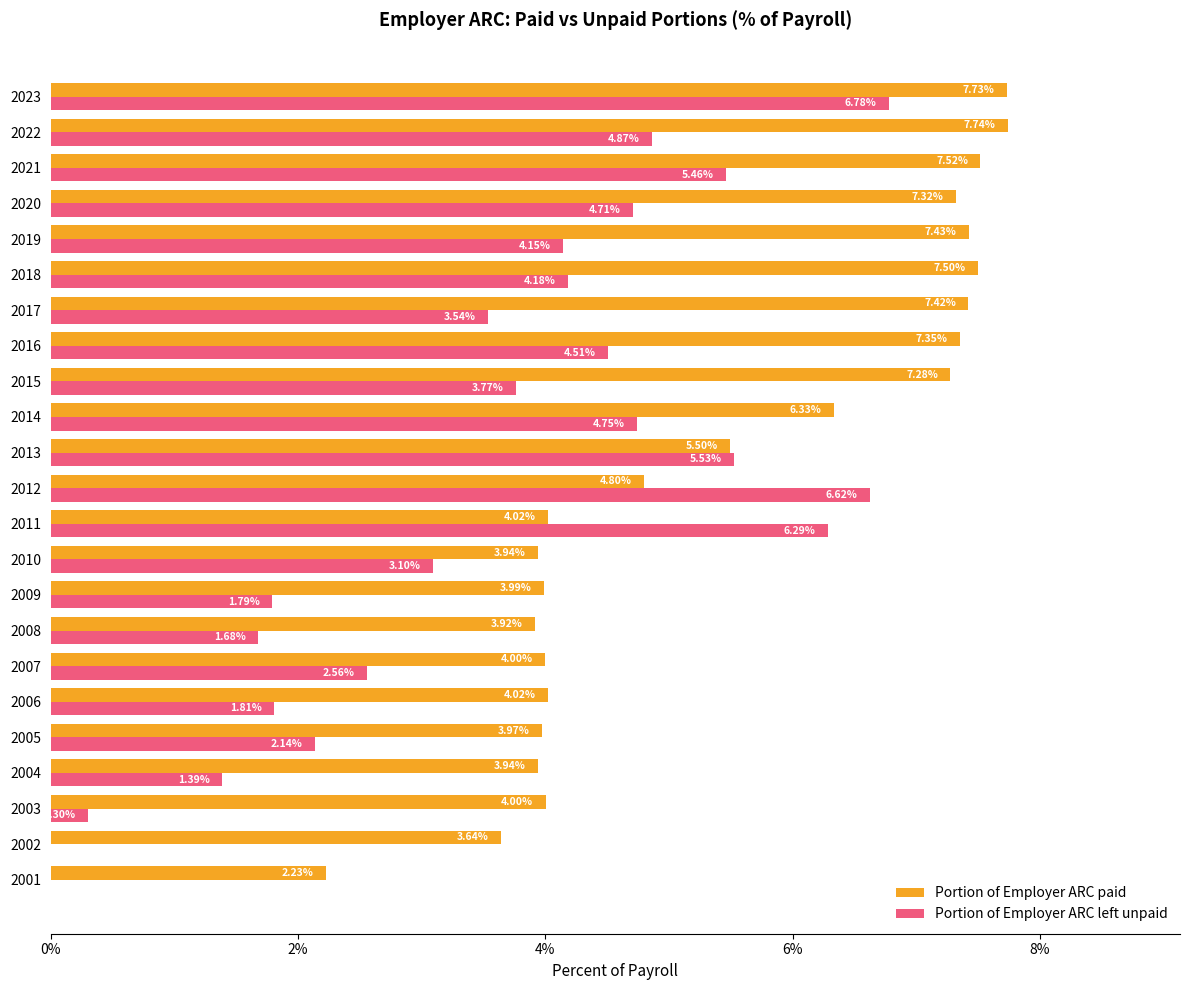

Which series has the widest spread of values?

Portion of Employer ARC left unpaid